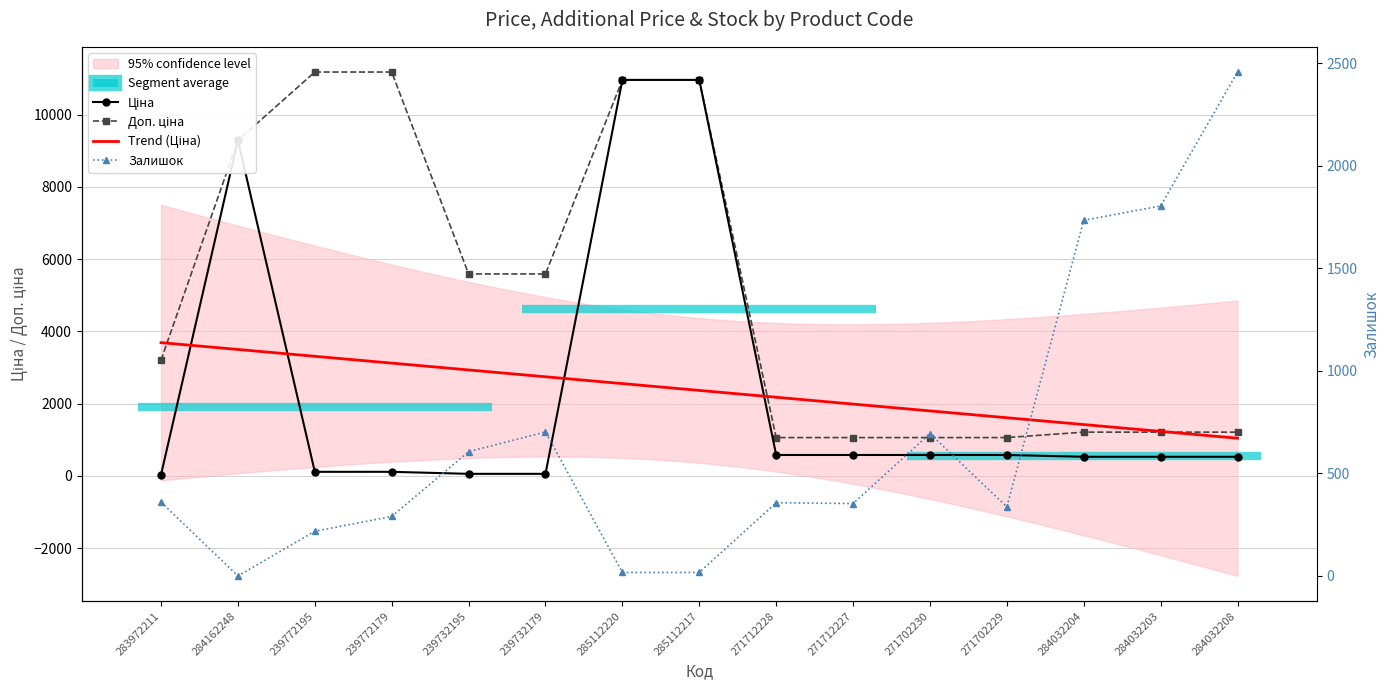

True or false: Ціна and Доп. ціна intersect in this chart.

False